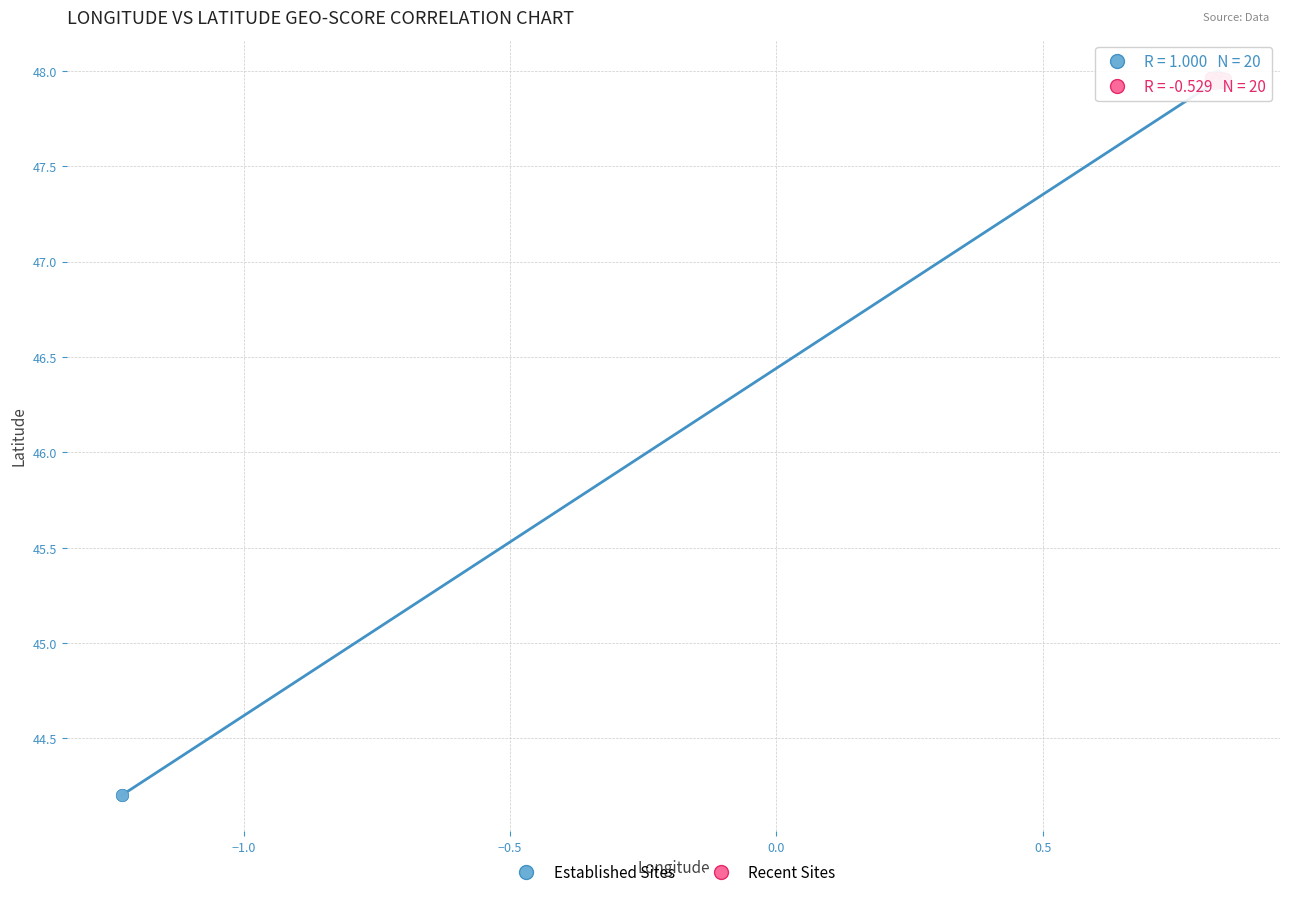

Which series has the widest spread of Y values?

Established Sites